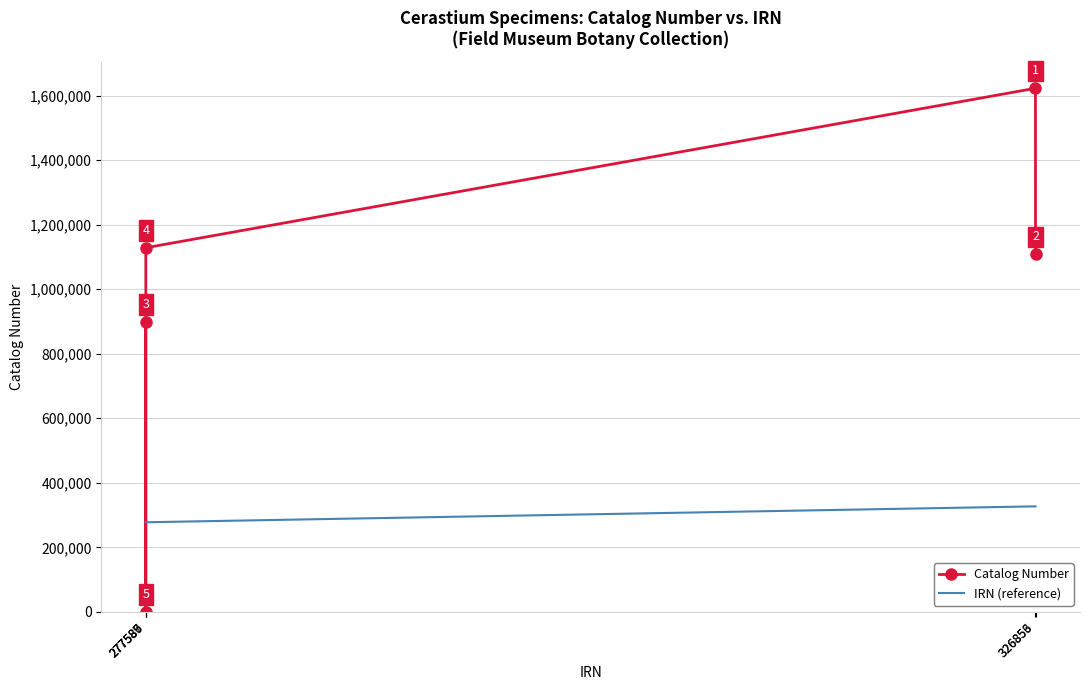

What is the difference between the second highest and second lowest values in the Catalog Number series?

230200